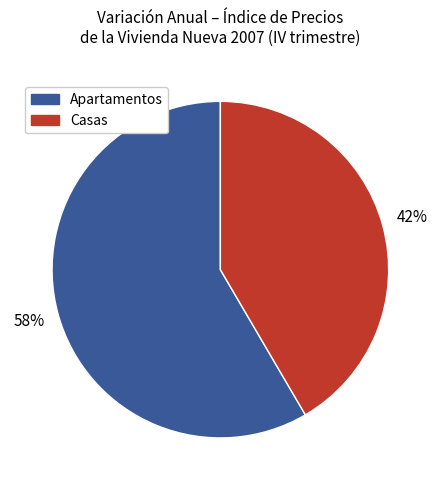

To the nearest percent, what is the average slice percentage?

50%